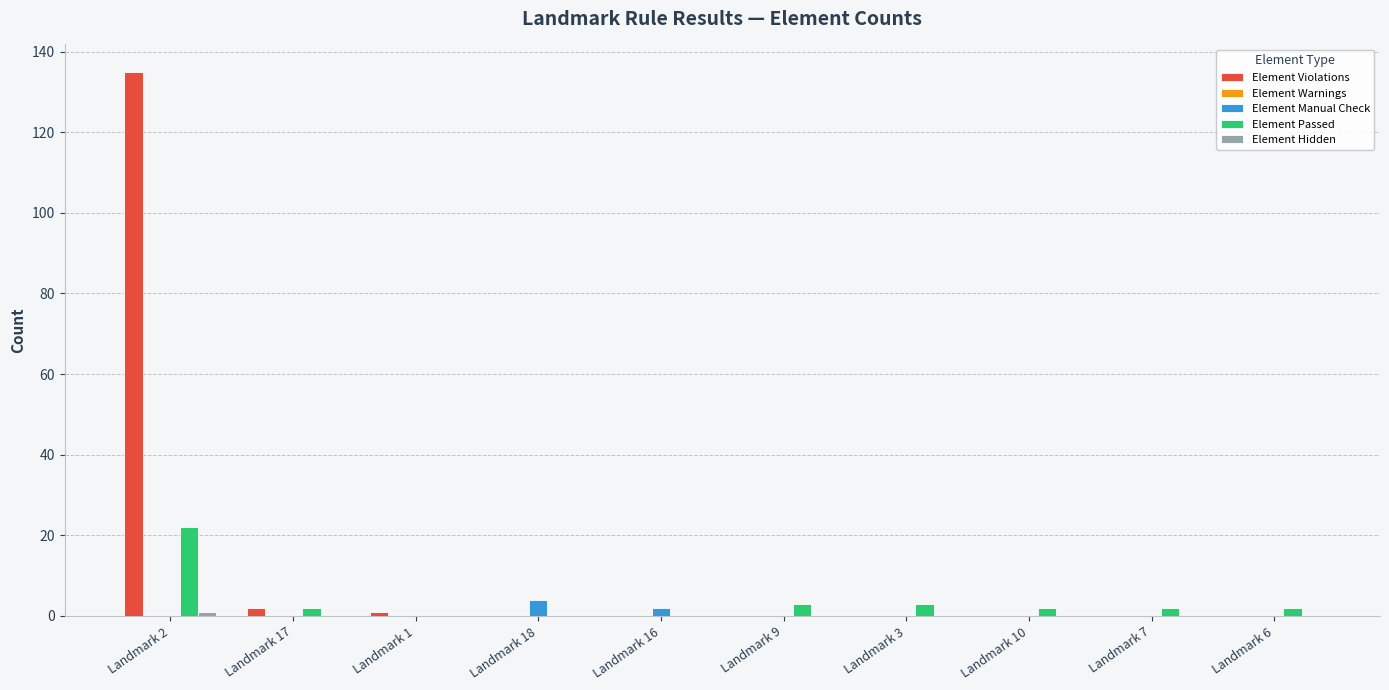

What is the sum of all Element Violations values?

138